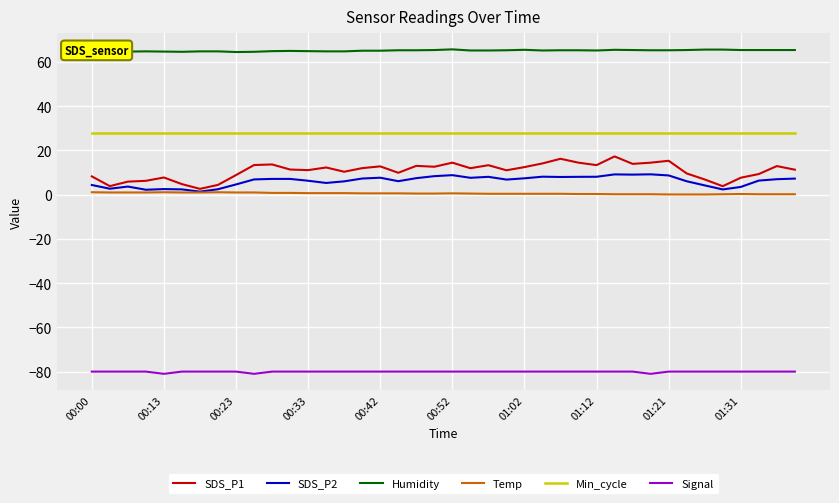

True or false: Signal and SDS_P2 cross at least once.

False